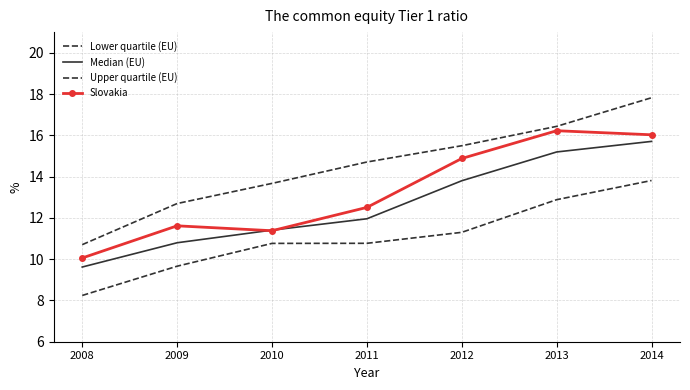

Reading left to right, list all the values displayed in this chart.

Lower quartile (EU): 2008=8.2	2009=9.7	2010=10.8	2011=10.8	2012=11.3	2013=12.9	2014=13.8
Median (EU): 2008=9.6	2009=10.8	2010=11.4	2011=12.0	2012=13.8	2013=15.2	2014=15.7
Upper quartile (EU): 2008=10.7	2009=12.7	2010=13.7	2011=14.7	2012=15.5	2013=16.4	2014=17.8
Slovakia: 2008=10.1	2009=11.6	2010=11.4	2011=12.5	2012=14.9	2013=16.2	2014=16.0